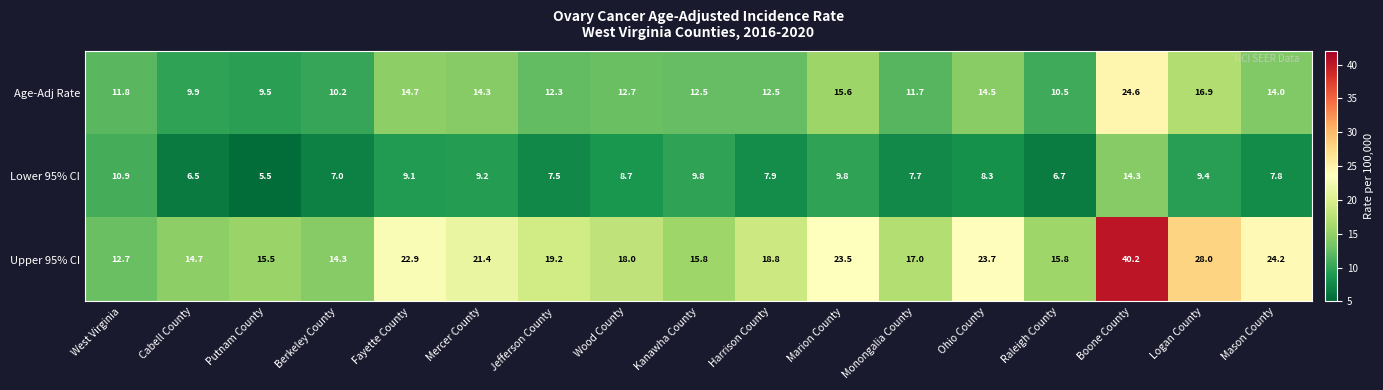

List the series in order of their overall mean, highest first.

Upper 95% CI, Age-Adj Rate, Lower 95% CI